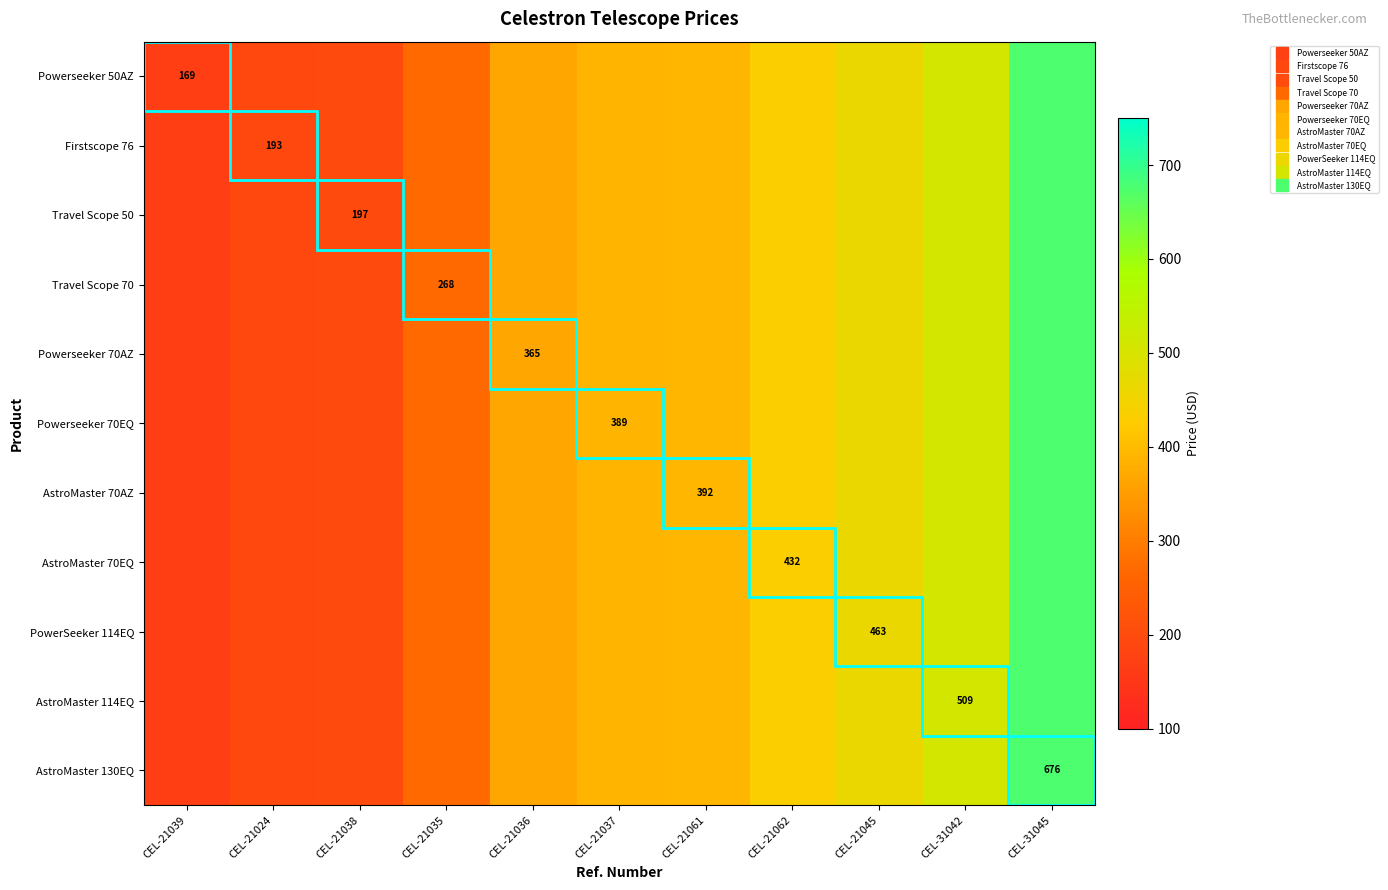

True or false: AstroMaster 70EQ has a value of 110.8 at CEL-21024.

False